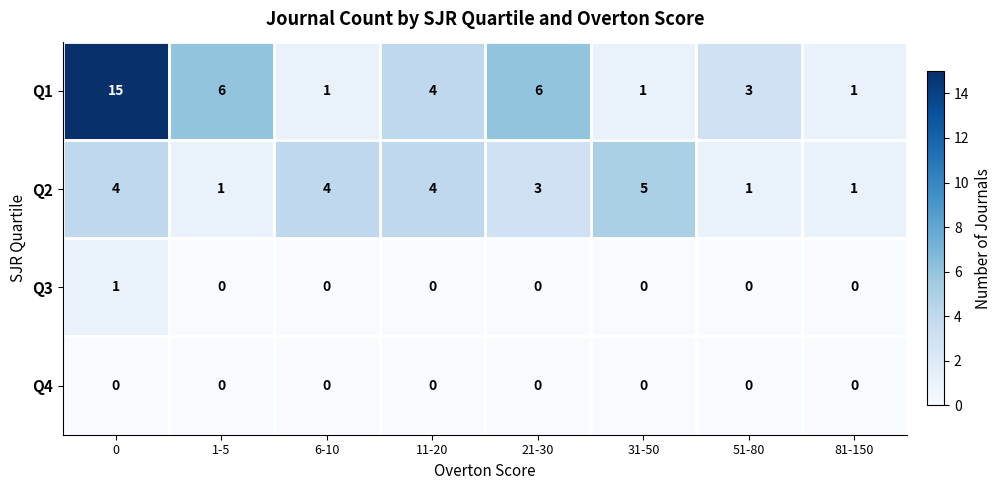

Count the Q1 values in the range 1 to 6.

7